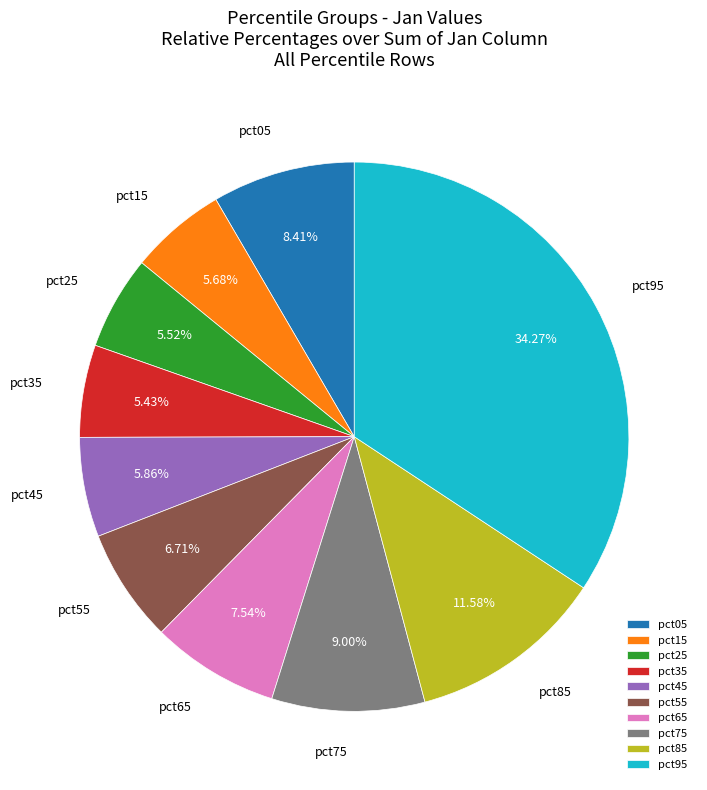

The pct85 slice represents 12% of the pie. True or false?

True